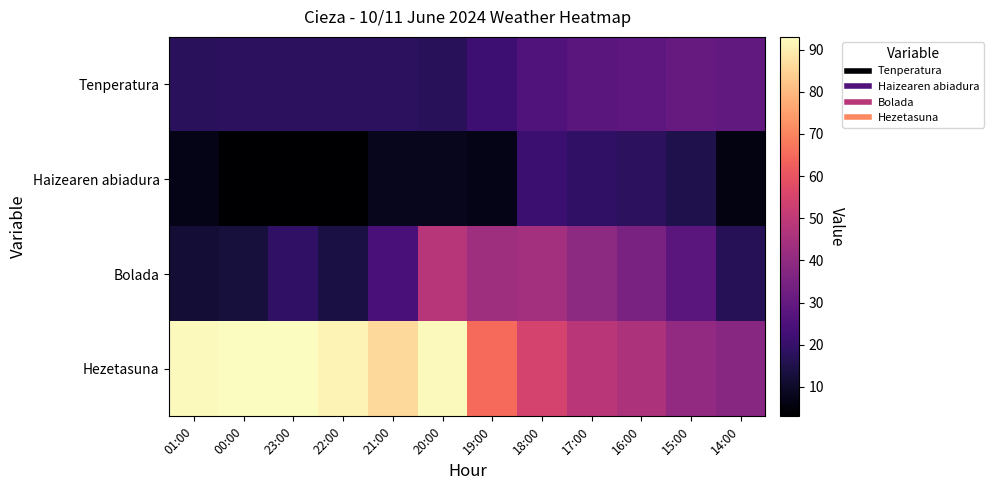

How many data points does each series have?

12